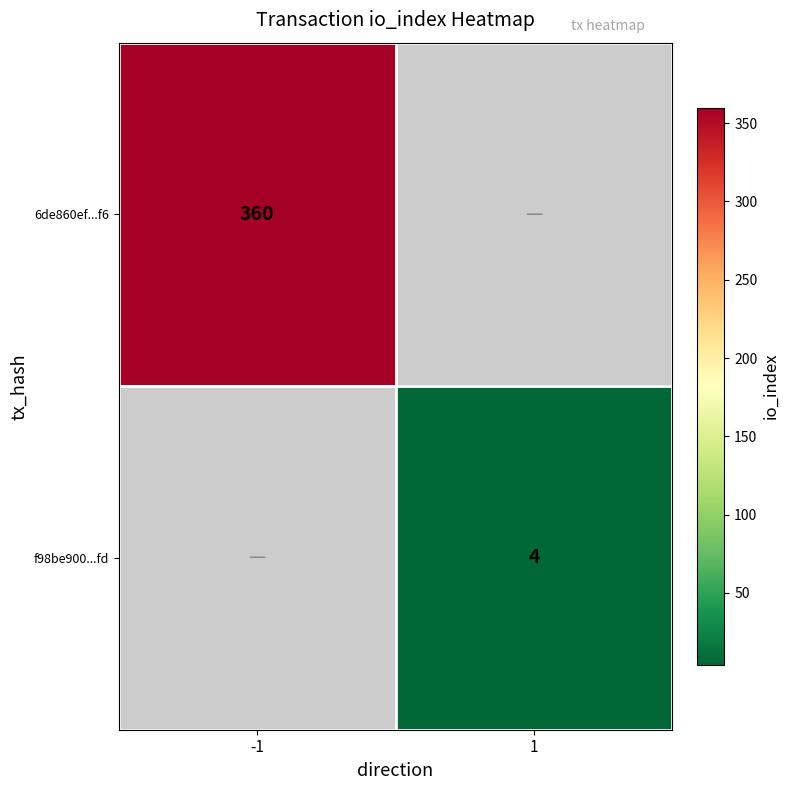

True or false: f98be900...fd has a value of 2 at 1.

False